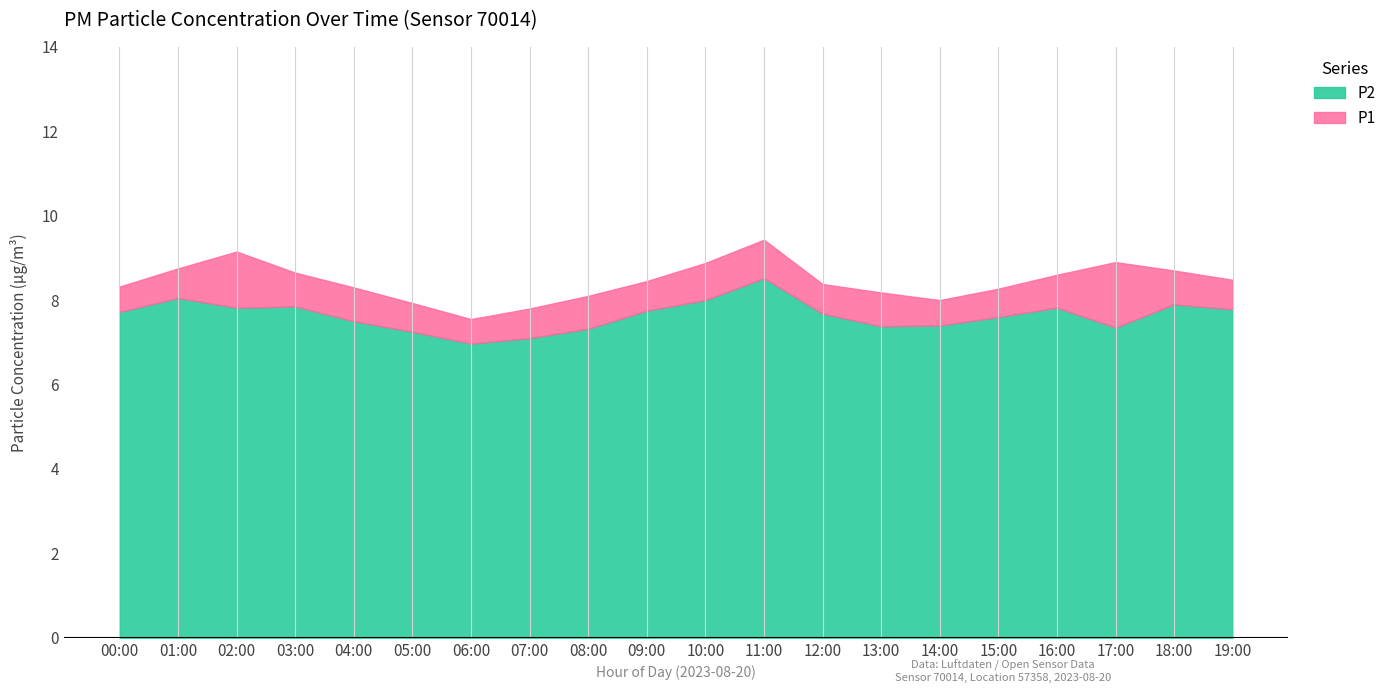

Where is P2 nearest to the value 7?

06:00